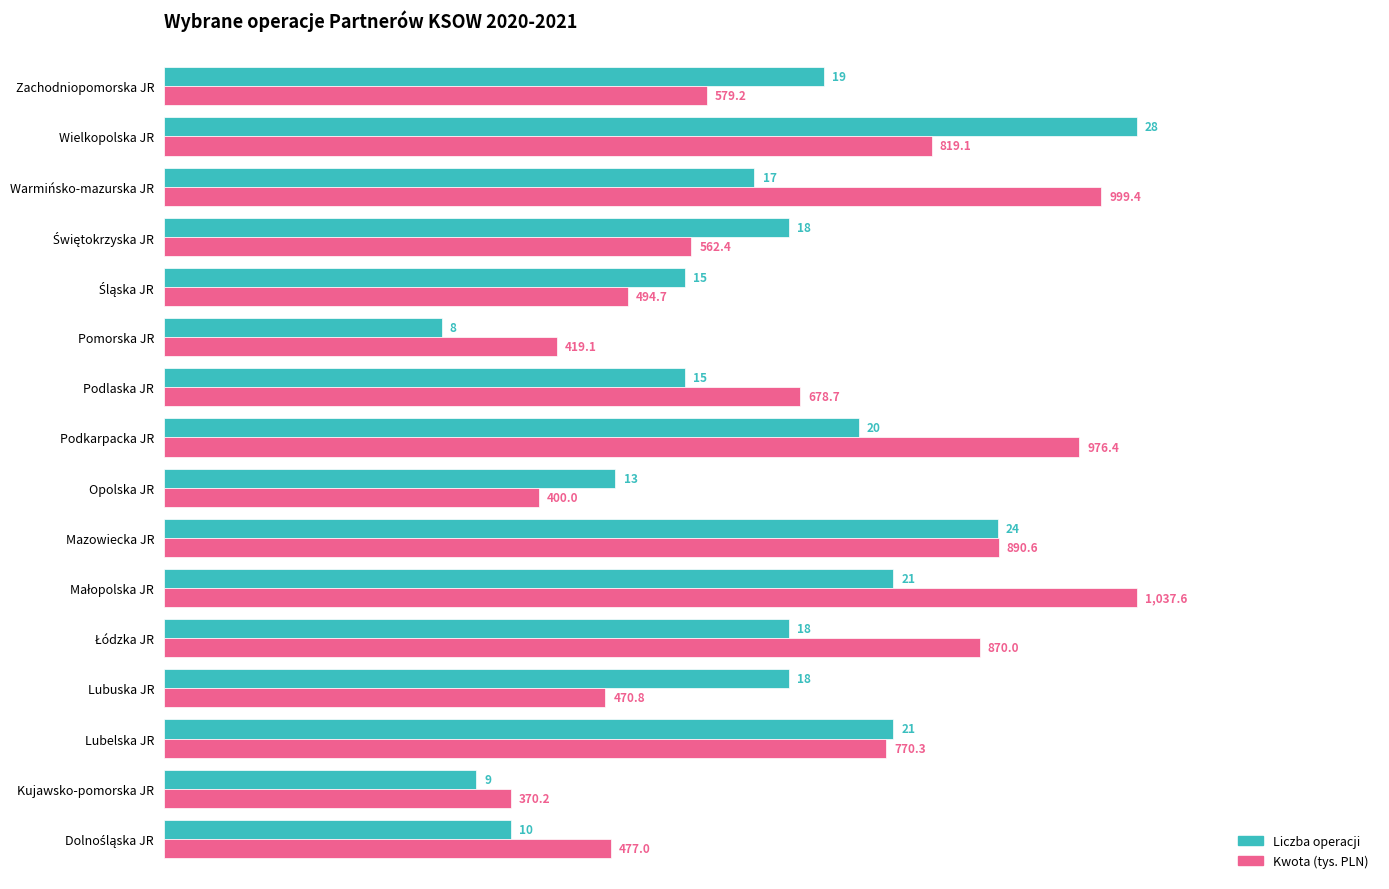

What are all the series names shown in the legend?

Liczba operacji, Kwota (tys. PLN)